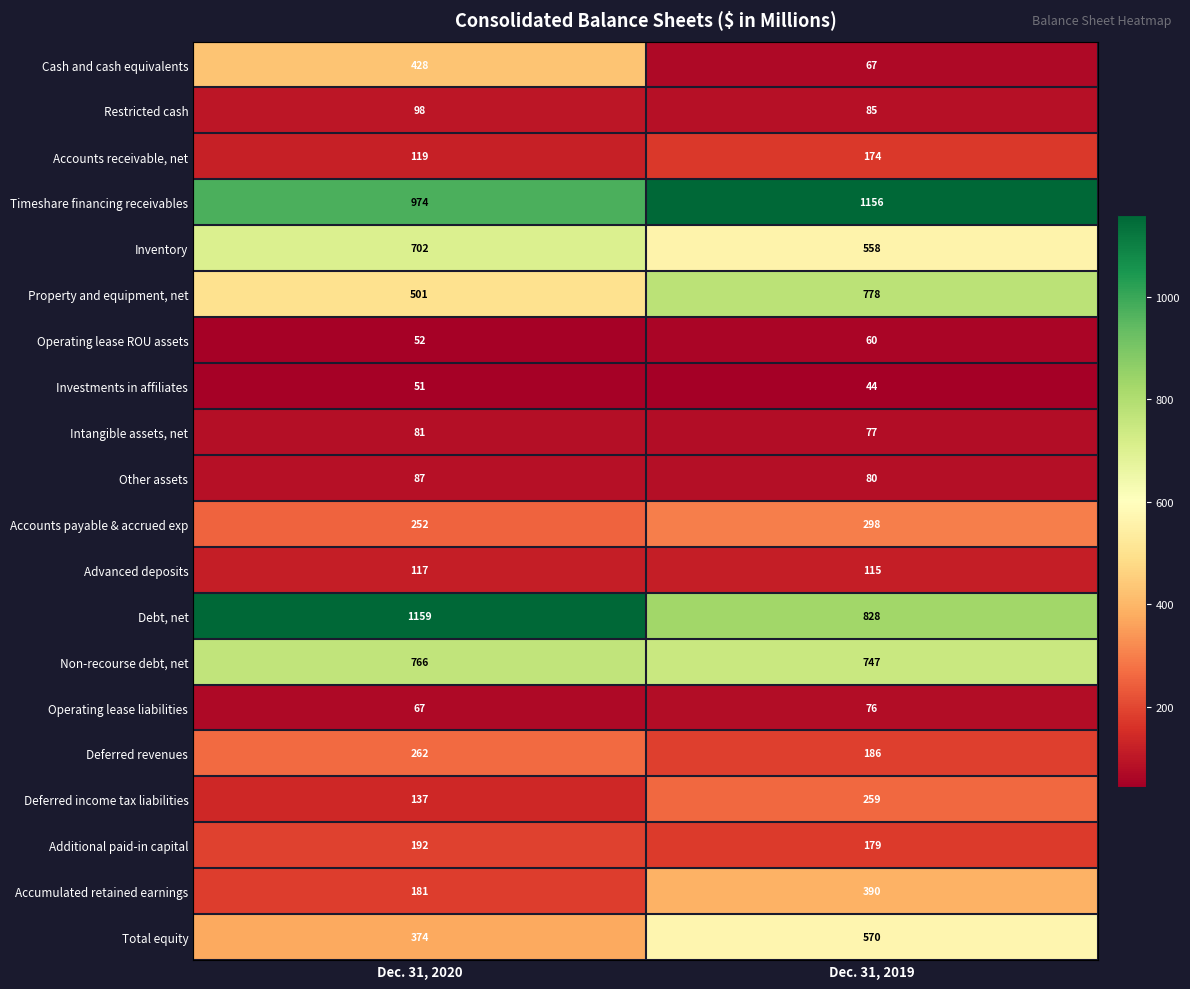

Is the value of Cash and cash equivalents at Dec. 31, 2019 greater than the value of Accounts receivable, net at Dec. 31, 2020?

No